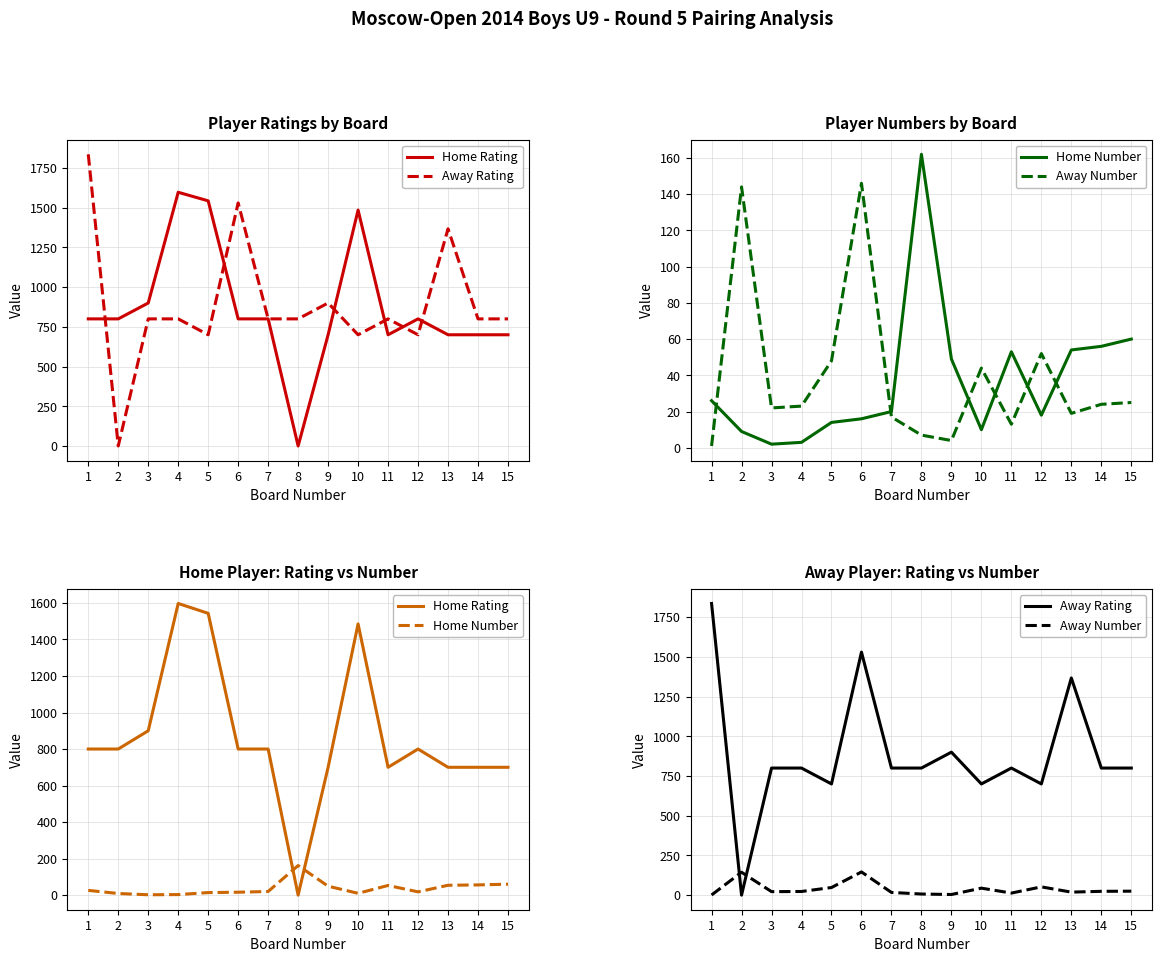

Rank the categories by Home Number value from lowest to highest.

3, 4, 2, 10, 5, 6, 12, 7, 1, 9, 11, 13, 14, 15, 8